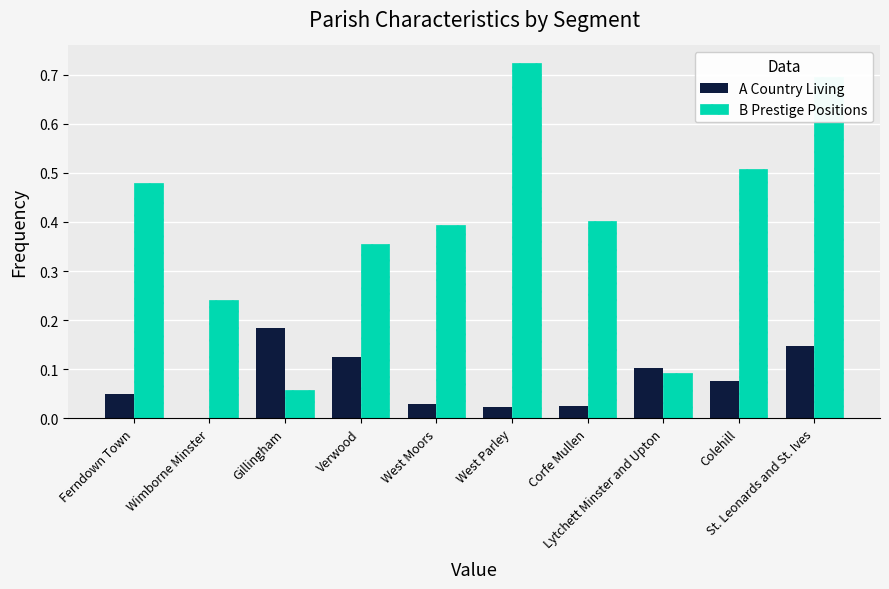

What is the sum of all A Country Living values?

0.8